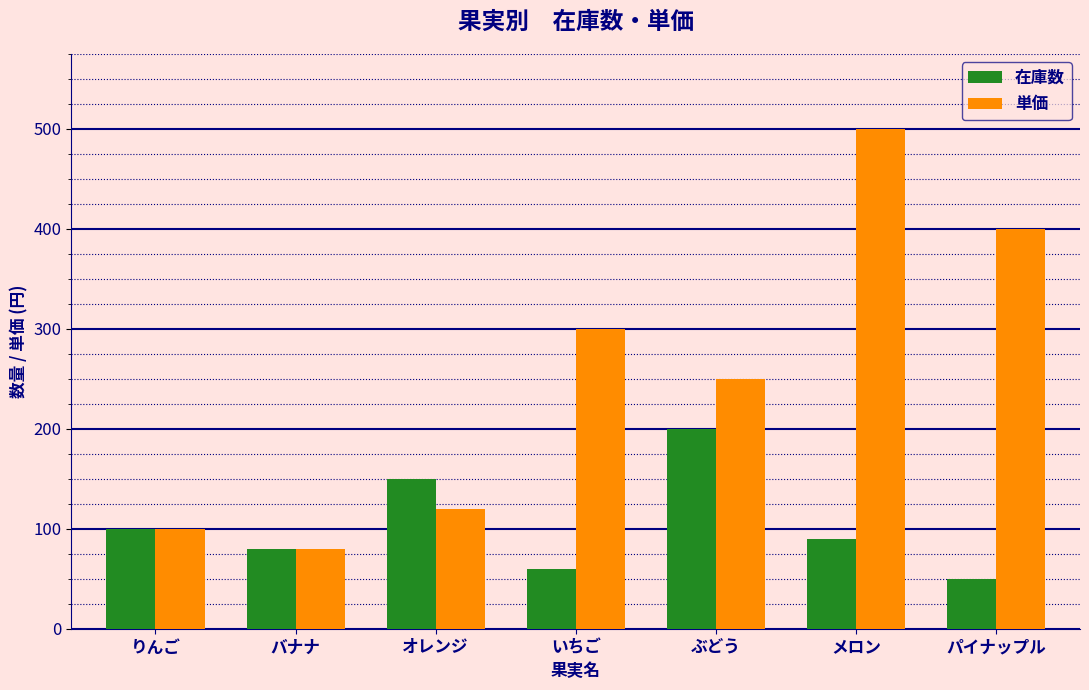

Reading left to right, what are all the values shown in this chart?

在庫数: りんご=100	バナナ=80	オレンジ=150	いちご=60	ぶどう=200	メロン=90	パイナップル=50
単価: りんご=100	バナナ=80	オレンジ=120	いちご=300	ぶどう=250	メロン=500	パイナップル=400